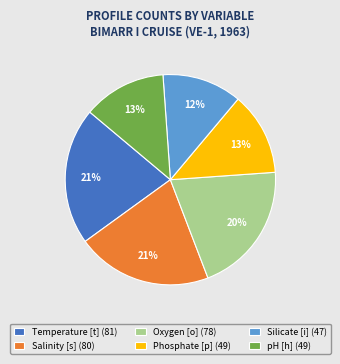

Does pH [h] represent more than half of the total?

No